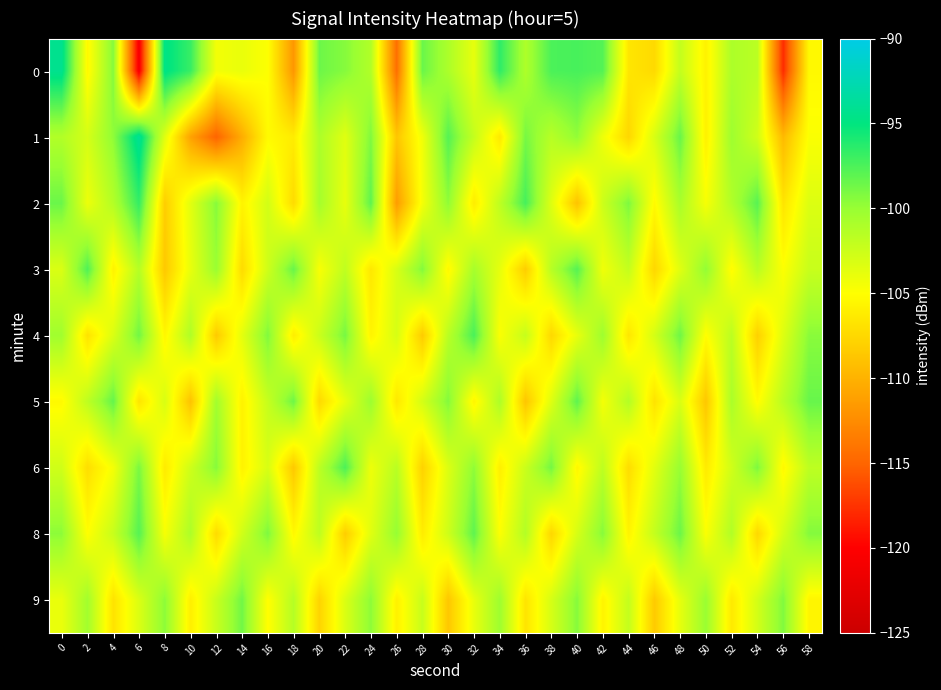

Reading left to right, what are all the values shown in this chart?

0: 0=-94.3	2=-105.4	4=-99.3	6=-120.9	8=-94.7	10=-96.8	12=-104.4	14=-104.0	16=-104.9	18=-111.8	20=-98.6	22=-99.4	24=-101.2	26=-114.4	28=-98.5	30=-101.0	32=-103.8	34=-96.5	36=-101.0	38=-97.5	40=-97.4	42=-97.8	44=-106.6	46=-107.4	48=-102.1	50=-105.8	52=-101.0	54=-101.7	56=-117.8	58=-105.3
1: 0=-101.2	2=-103.0	4=-99.7	6=-93.9	8=-103.5	10=-111.0	12=-115.1	14=-110.4	16=-105.2	18=-106.2	20=-101.0	22=-103.5	24=-99.2	26=-108.7	28=-104.3	30=-97.8	32=-102.1	34=-106.4	36=-98.9	38=-101.5	40=-99.8	42=-104.2	44=-107.6	46=-103.1	48=-98.4	50=-105.9	52=-100.3	54=-102.7	56=-109.5	58=-104.8
2: 0=-98.5	2=-104.1	4=-101.3	6=-96.7	8=-108.2	10=-103.6	12=-99.4	14=-105.7	16=-102.8	18=-107.3	20=-100.6	22=-103.9	24=-98.1	26=-111.4	28=-104.5	30=-99.7	32=-106.2	34=-101.8	36=-97.3	38=-103.4	40=-108.9	42=-102.5	44=-99.1	46=-105.3	48=-100.8	50=-104.6	52=-101.2	54=-97.9	56=-106.7	58=-103.3
3: 0=-103.2	2=-97.6	4=-105.8	6=-101.4	8=-108.5	10=-103.9	12=-100.1	14=-107.3	16=-102.6	18=-98.4	20=-104.7	22=-101.9	24=-106.5	26=-103.1	28=-99.3	30=-105.4	32=-100.7	34=-103.8	36=-108.2	38=-101.5	40=-97.8	42=-104.3	44=-102.1	46=-107.6	48=-103.5	50=-99.8	52=-105.2	54=-101.6	56=-104.9	58=-102.3
4: 0=-100.4	2=-106.8	4=-103.2	6=-98.7	8=-105.5	10=-101.1	12=-108.4	14=-103.7	16=-99.2	18=-106.1	20=-102.4	22=-98.9	24=-105.7	26=-103.0	28=-108.3	30=-101.6	32=-97.4	34=-104.8	36=-102.2	38=-107.5	40=-103.9	42=-100.3	44=-106.6	46=-102.9	48=-98.6	50=-105.1	52=-101.7	54=-108.0	56=-103.4	58=-99.5
5: 0=-105.3	2=-101.8	4=-98.3	6=-106.7	8=-103.1	10=-108.9	12=-100.5	14=-105.8	16=-102.2	18=-98.6	20=-107.4	22=-103.8	24=-100.2	26=-106.5	28=-102.9	30=-99.3	32=-105.6	34=-101.0	36=-108.7	38=-103.4	40=-98.1	42=-104.5	44=-101.3	46=-106.8	48=-103.2	50=-108.6	52=-100.9	54=-105.2	56=-101.6	58=-98.4
6: 0=-102.7	2=-107.1	4=-104.5	6=-99.0	8=-106.3	10=-102.6	12=-99.4	14=-105.8	16=-103.1	18=-108.5	20=-101.7	22=-97.5	24=-104.2	26=-101.6	28=-107.9	30=-103.3	32=-99.7	34=-106.0	36=-102.4	38=-98.8	40=-105.5	42=-101.8	44=-107.2	46=-103.6	48=-100.0	50=-106.3	52=-102.7	54=-99.1	56=-105.4	58=-101.8
8: 0=-99.6	2=-105.0	4=-102.3	6=-97.8	8=-104.6	10=-101.0	12=-107.3	14=-102.7	16=-99.1	18=-105.4	20=-101.8	22=-108.2	24=-103.5	26=-99.9	28=-106.2	30=-102.6	32=-98.1	34=-104.9	36=-101.3	38=-107.6	40=-103.0	42=-99.4	44=-105.7	46=-102.1	48=-98.5	50=-104.8	52=-101.2	54=-107.5	56=-102.9	58=-99.3
9: 0=-104.0	2=-100.5	4=-106.8	6=-103.2	8=-99.6	10=-106.0	12=-102.3	14=-98.7	16=-105.1	18=-101.4	20=-107.8	22=-103.2	24=-99.6	26=-105.9	28=-102.3	30=-108.6	32=-103.9	34=-100.3	36=-106.7	38=-103.0	40=-99.4	42=-105.7	44=-102.1	46=-108.4	48=-103.8	50=-100.1	52=-106.4	54=-102.8	56=-99.2	58=-105.6